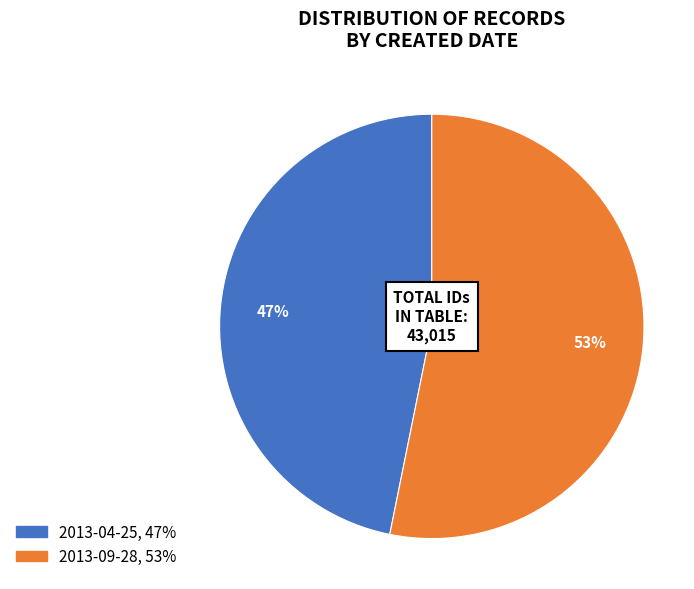

To the nearest percent, what is the difference between the largest and smallest slice percentages?

6%